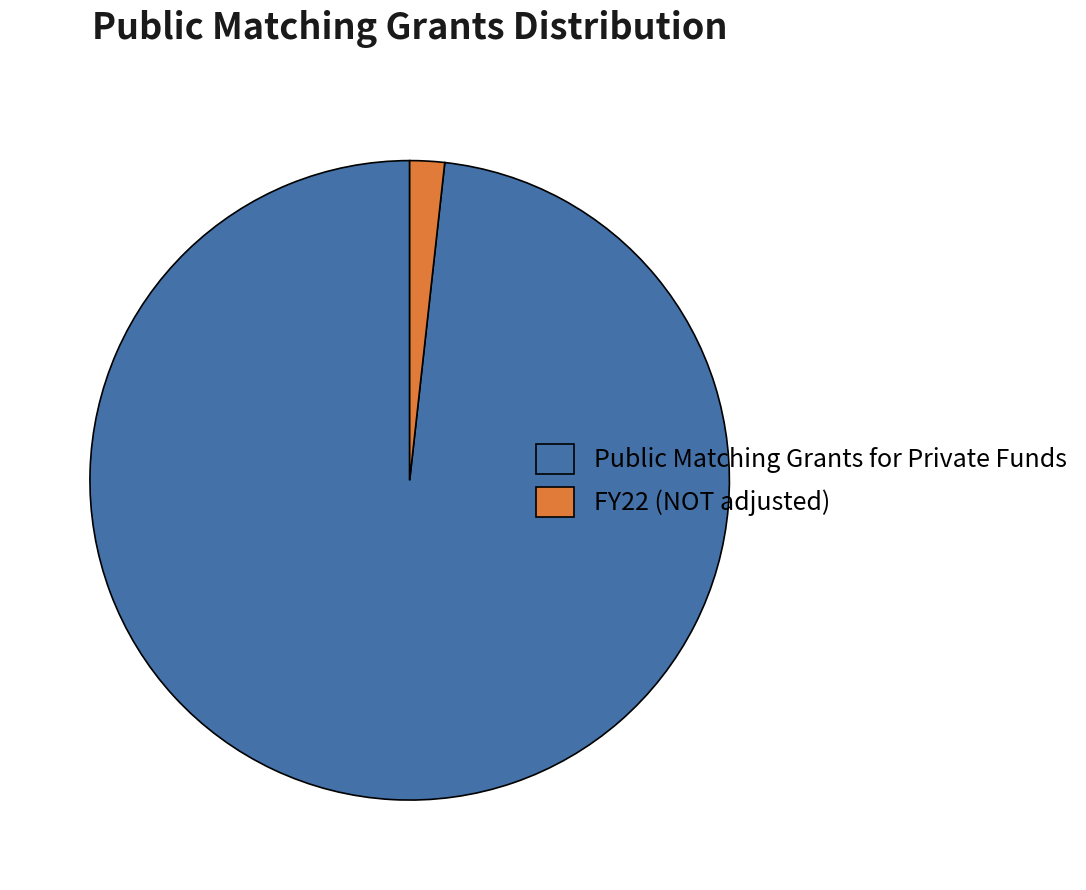

Is the sum of FY22 (NOT adjusted) and Public Matching Grants for Private Funds greater than half?

Yes